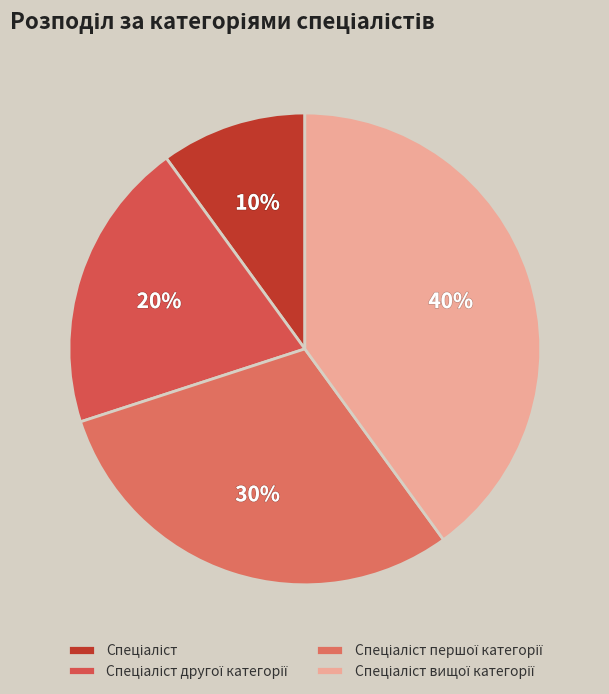

Is there any slice that represents more than half of the pie?

No